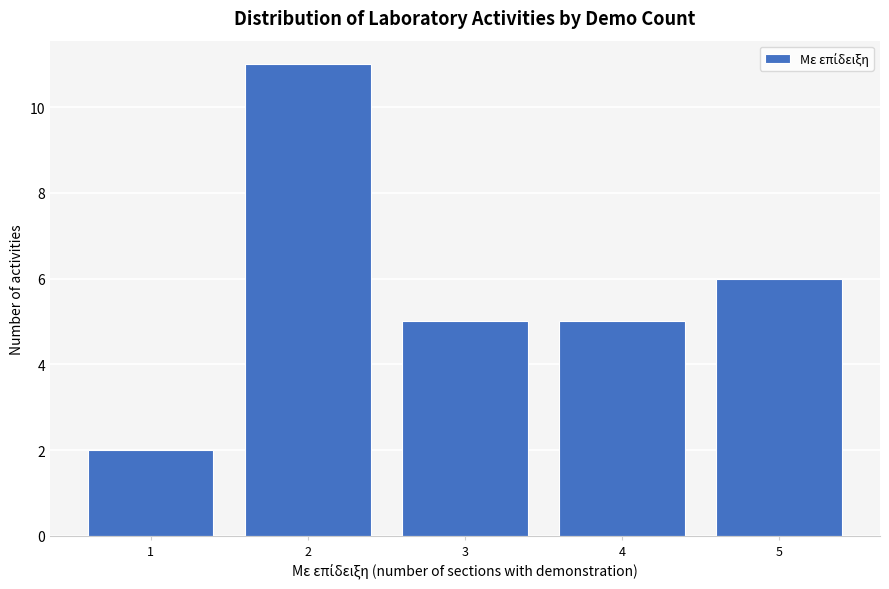

Reading right to left, extract all data points from this chart.

5=6	4=5	3=5	2=11	1=2